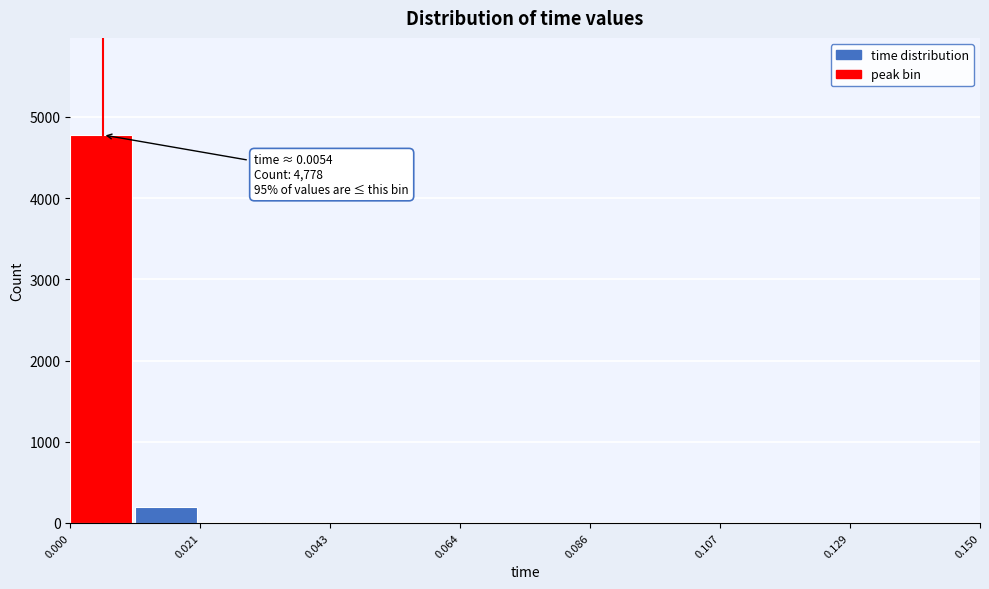

Around what value on the x-axis is the tallest bar? Give the approximate position of its centre, as read against the axis.

0.005